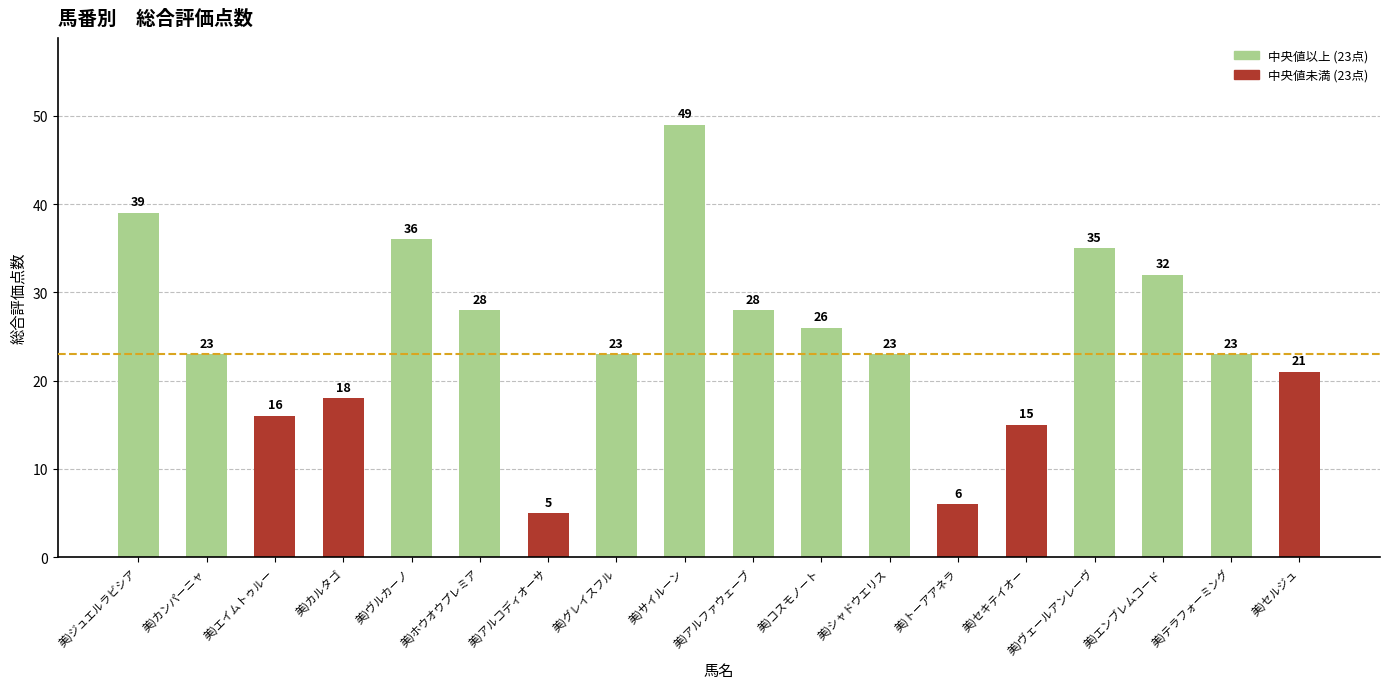

What is the maximum value shown in the chart?

49